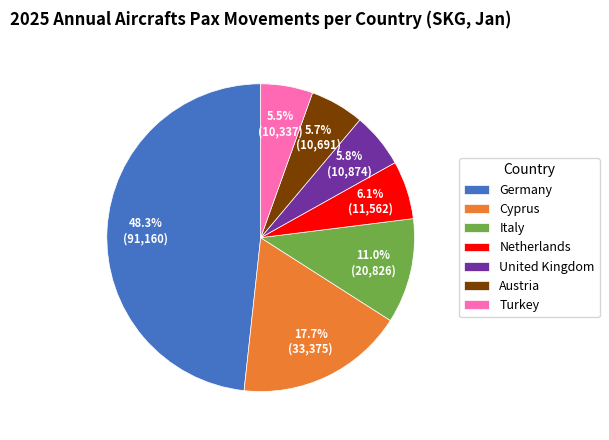

What percentage is NOT represented by Austria?

94.3%